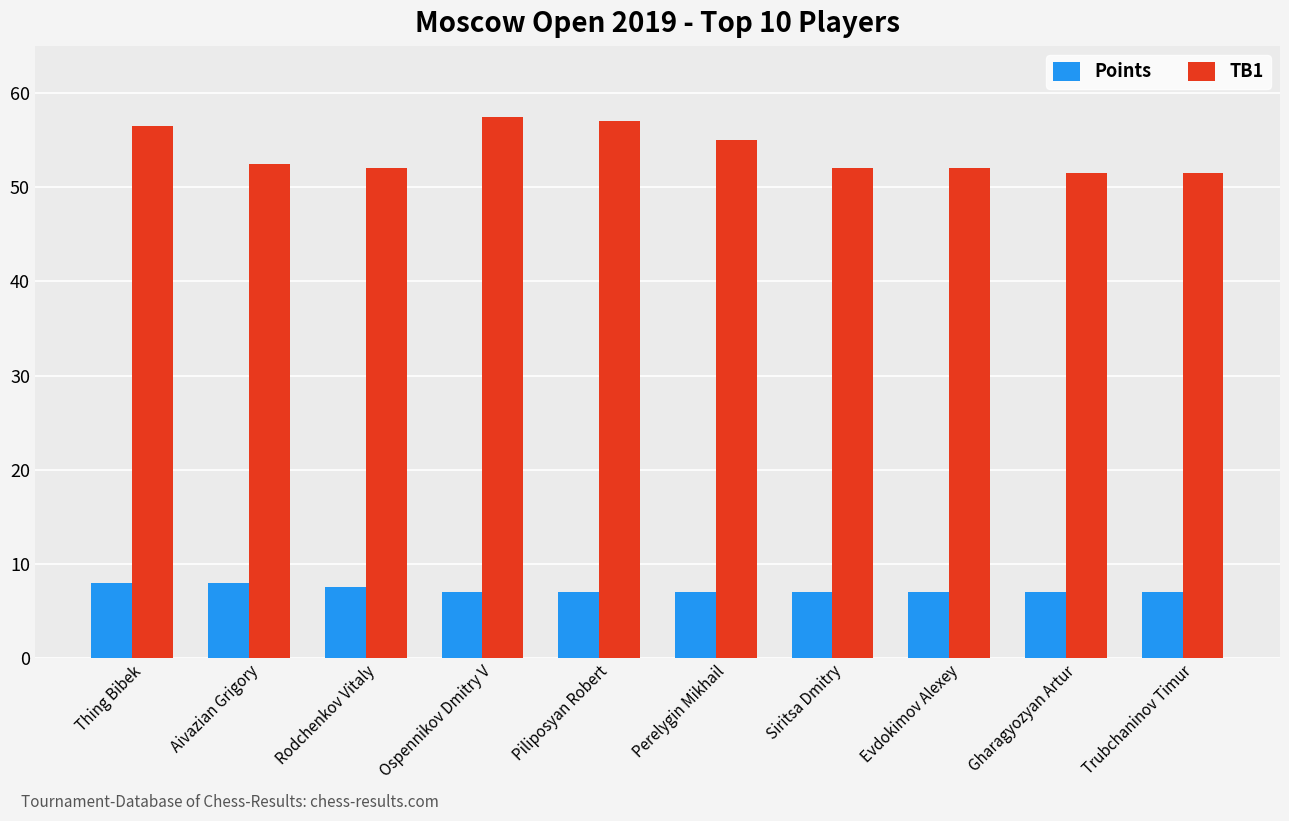

Read the Points value at Ospennikov Dmitry V.

7.0